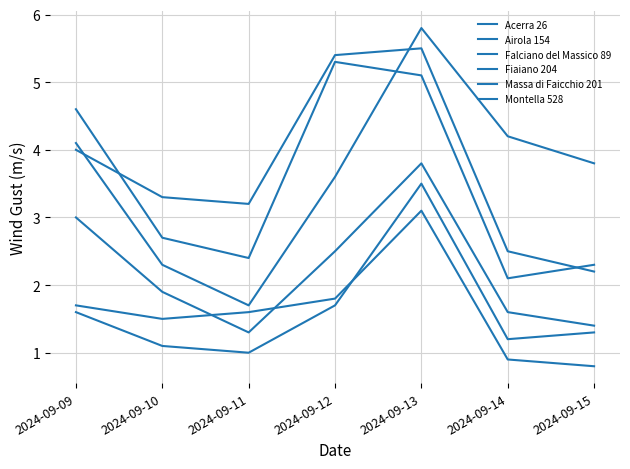

Where is the first local maximum for Falciano del Massico 89?

2024-09-13